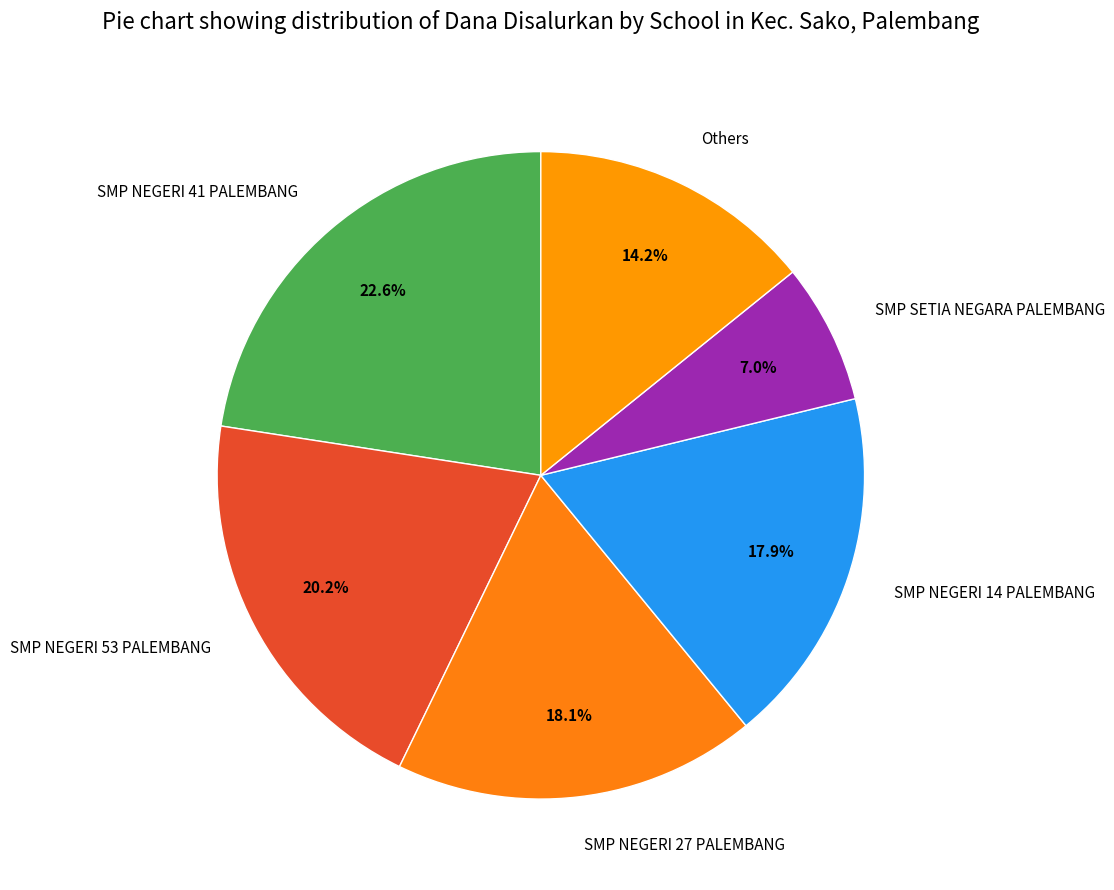

What portion of the pie excludes SMP SETIA NEGARA PALEMBANG?

93.0%